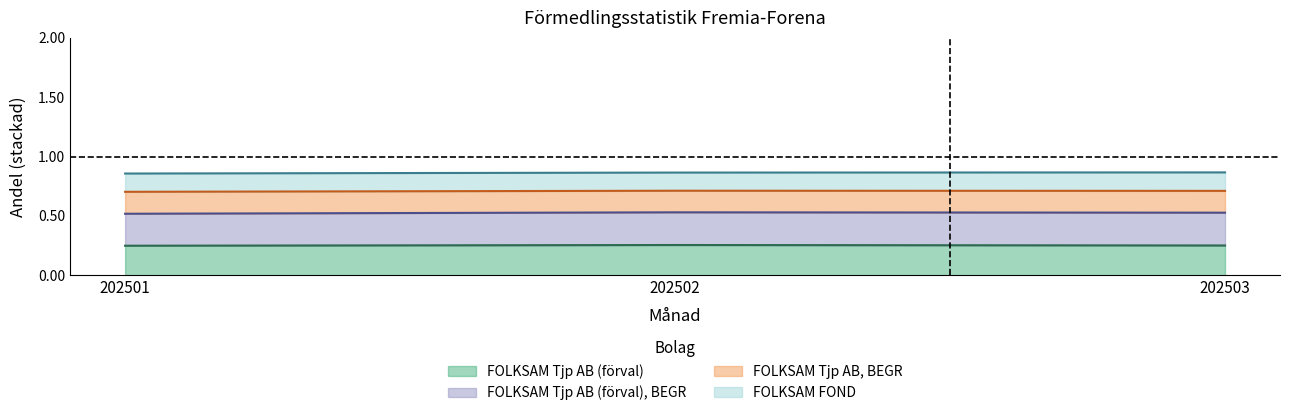

Between 202501 and 202502, which series saw the biggest shift?

FOLKSAM Tjp AB (förval), BEGR